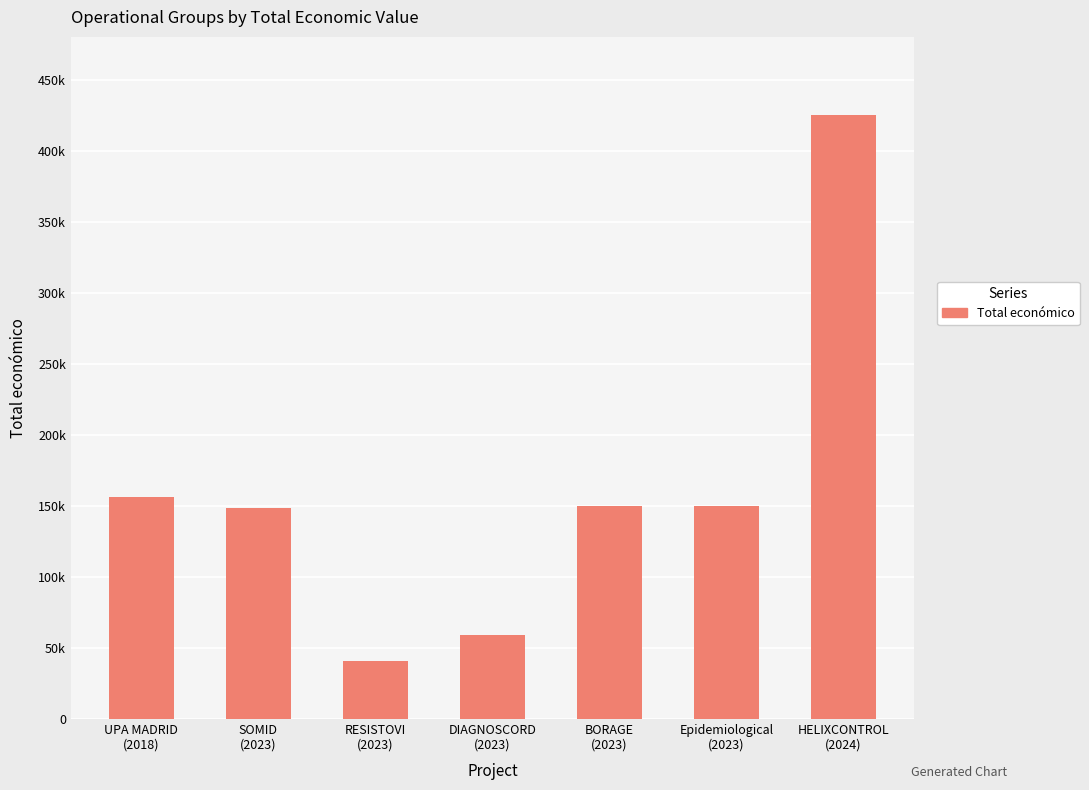

What position from the left is HELIXCONTROL
(2024)?

7